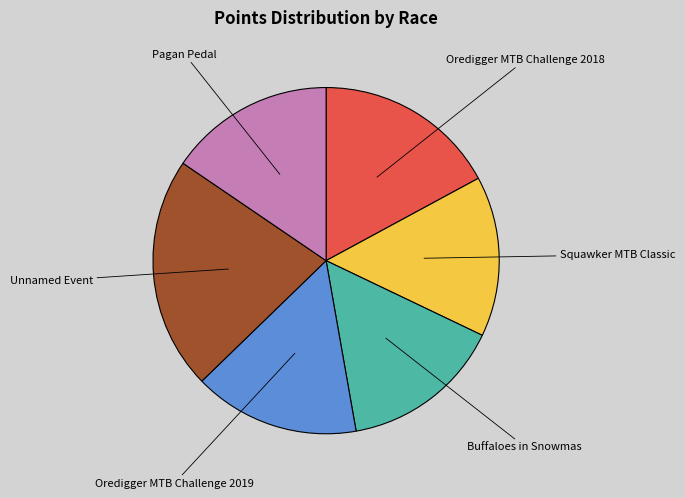

Does any single category account for the majority?

No